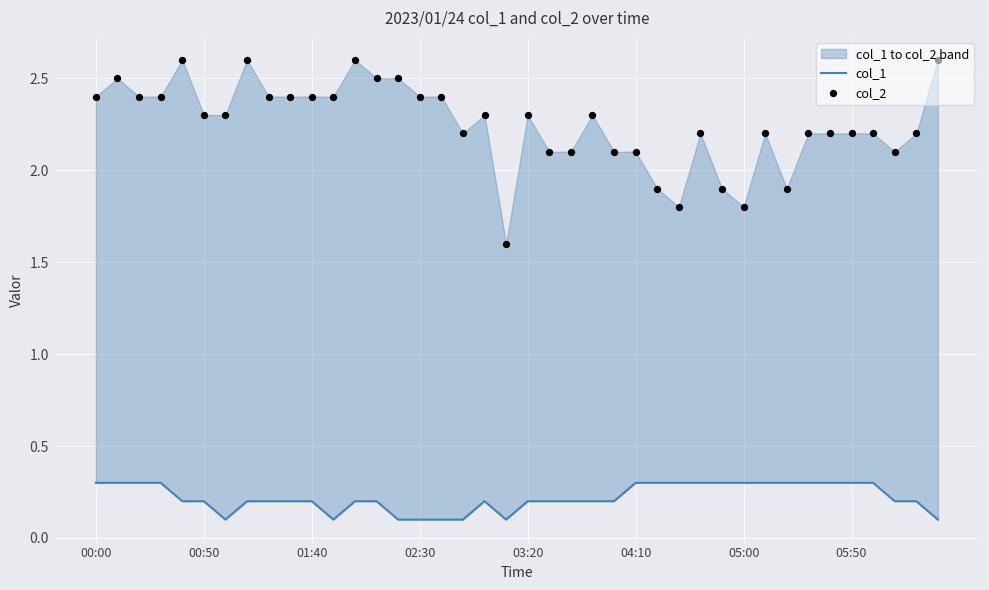

Which series reaches the minimum Y coordinate?

col_1